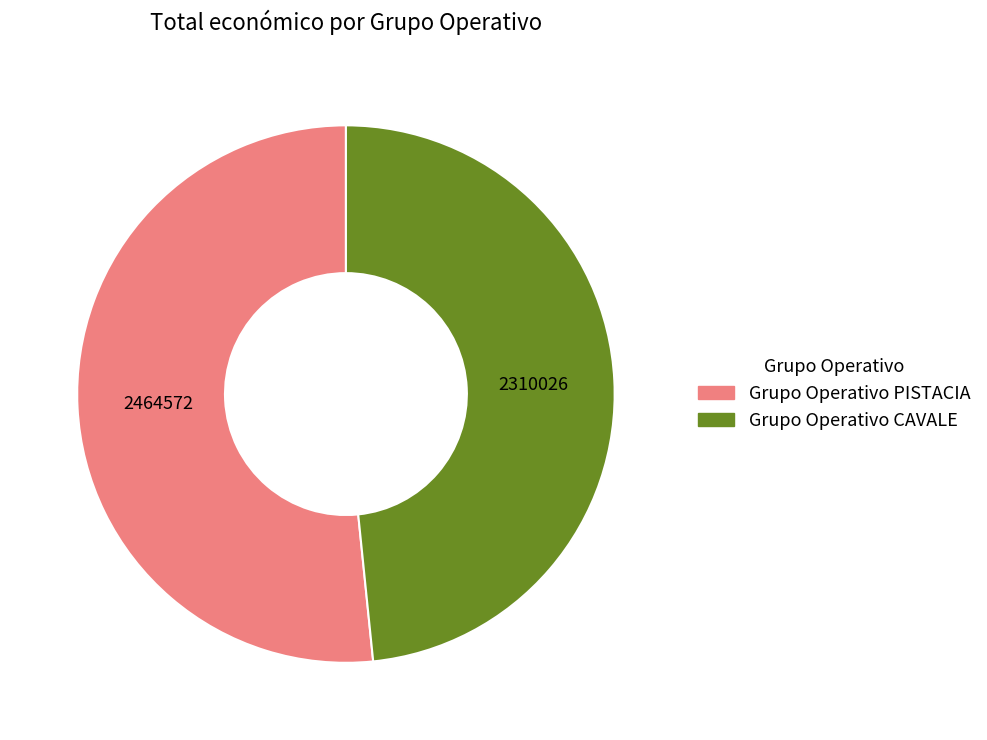

Which slice is the smallest?

Grupo Operativo CAVALE